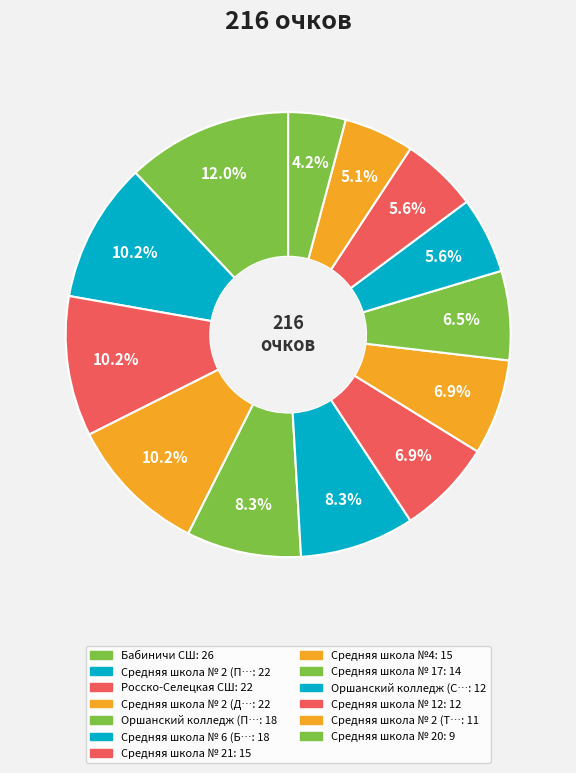

How many segments does this pie chart have?

13